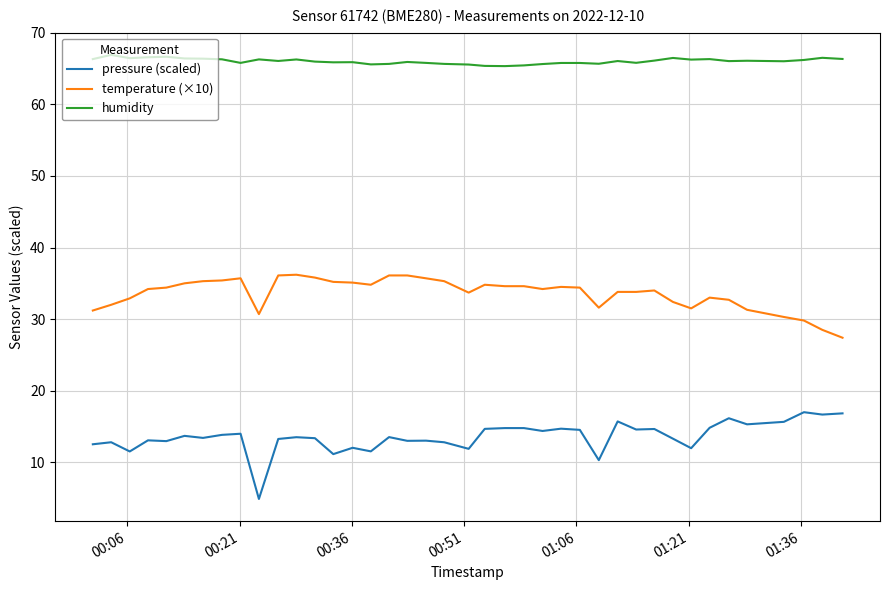

What is the lowest value of the pressure (scaled) series?

4.9